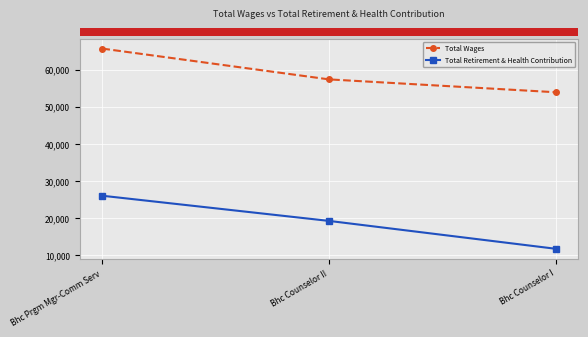

Count the Total Wages values in the range 53919 to 65687.

3